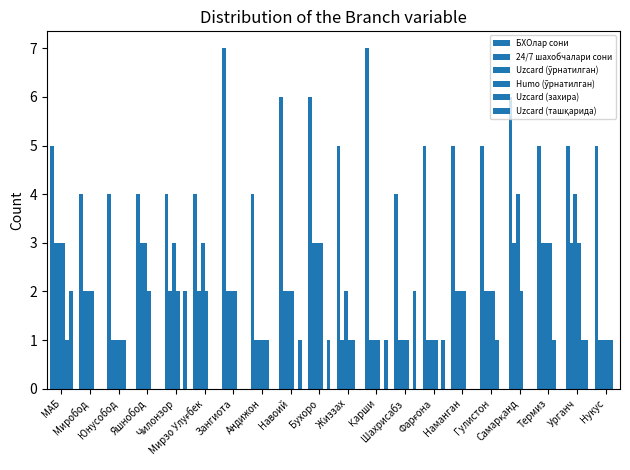

Does the chart contain stacked bars?

No